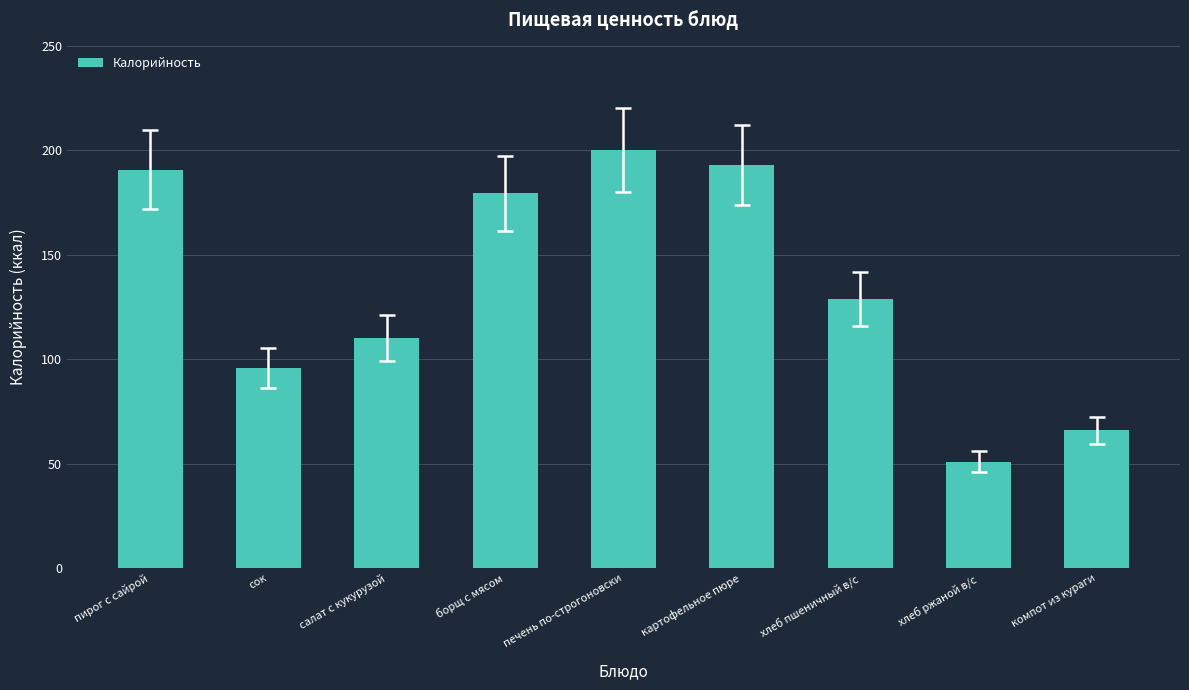

Reading left to right, transcribe all the data shown in this chart.

190.8	96.0	110.0	179.4	200.2	193.0	128.8	51.0	66.0